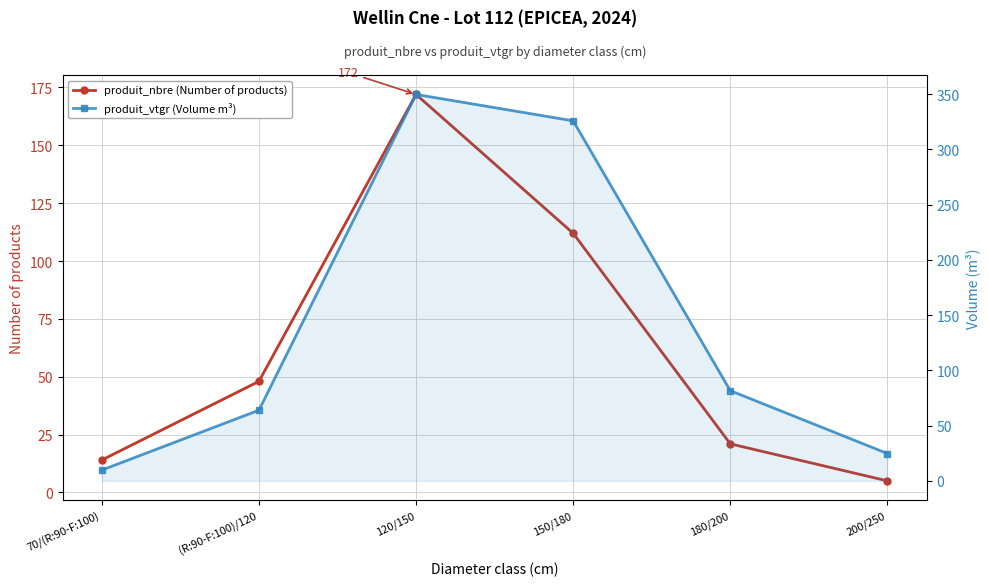

Which series has the largest total across all categories?

produit_vtgr (Volume m³)